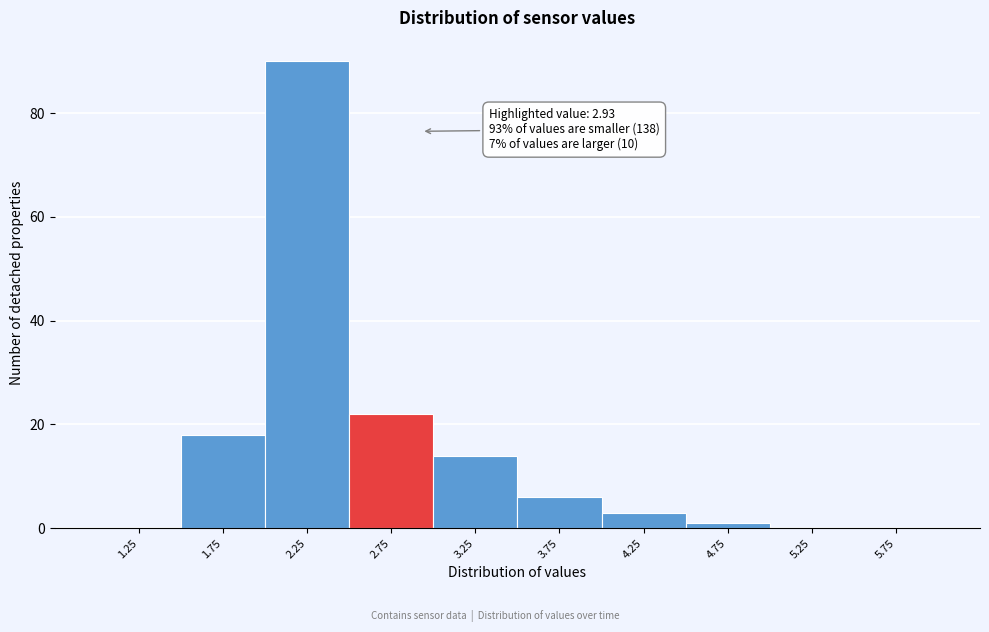

Over which range of the x-axis is the bar tallest?

2.0 to 2.5